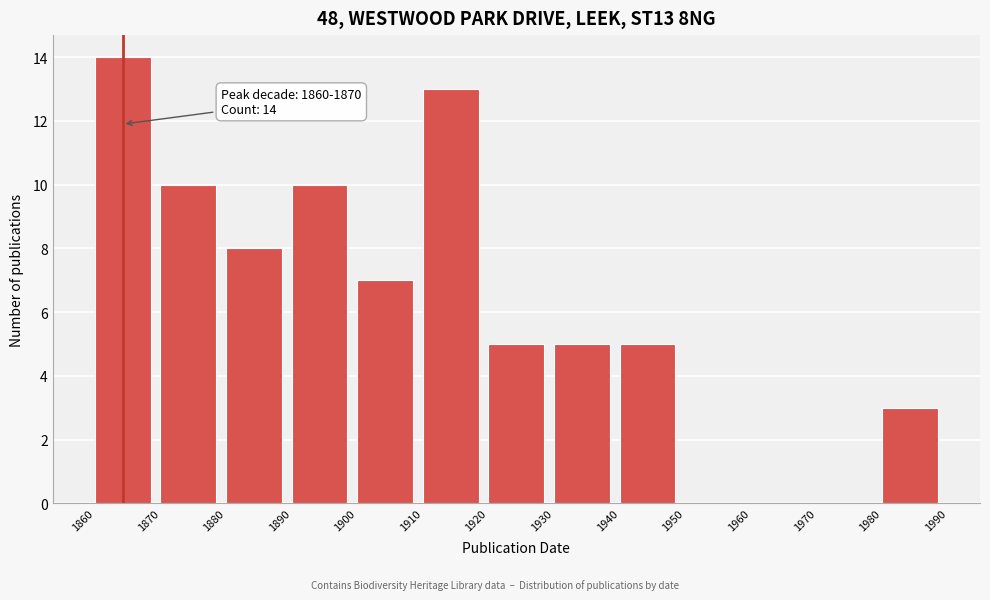

Over which range of the x-axis is the bar tallest?

1860 to 1870